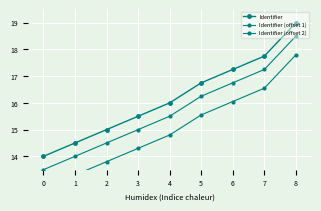

What is the difference between the highest and lowest values at 1?

1.2